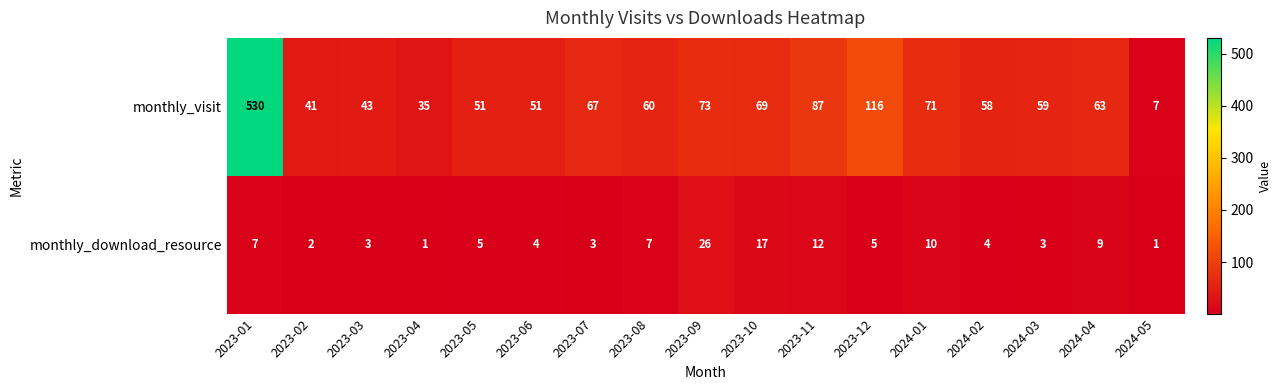

What is the lowest value of the monthly_visit series?

7